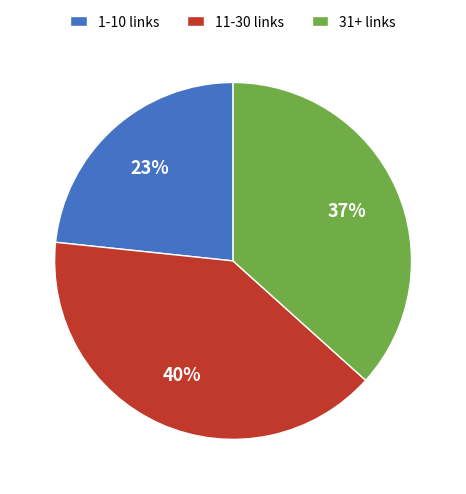

Count the number of slices in the pie.

3